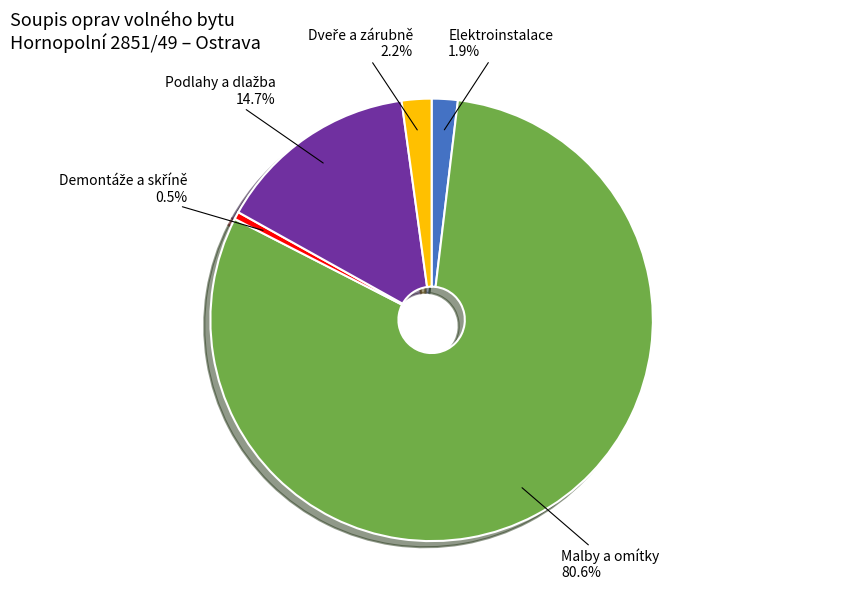

Which slice is the largest?

Malby a omítky